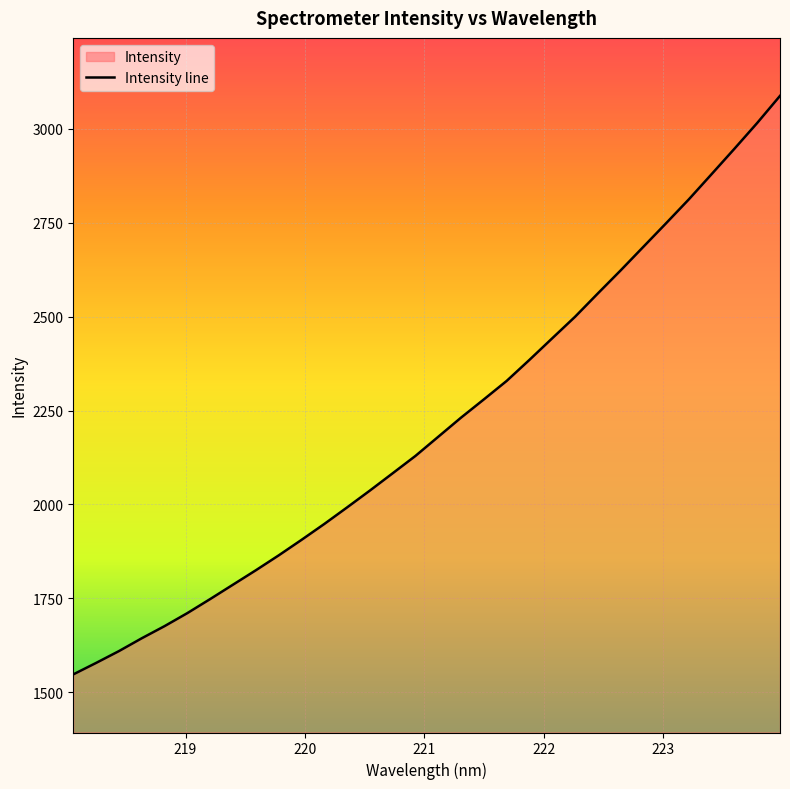

What position from the left is 223.408?

29